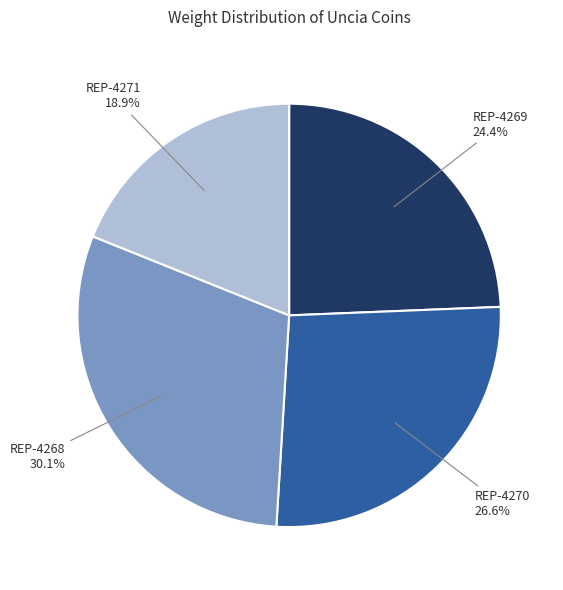

Is there a majority slice in this chart?

No